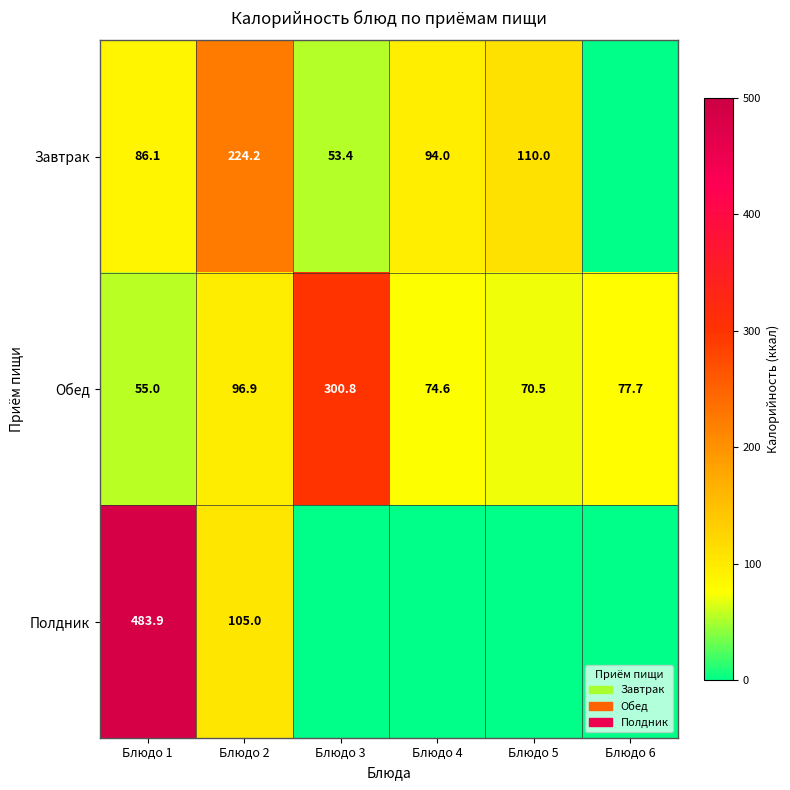

What is the difference between the second highest and second lowest values in the Обед series?

26.4